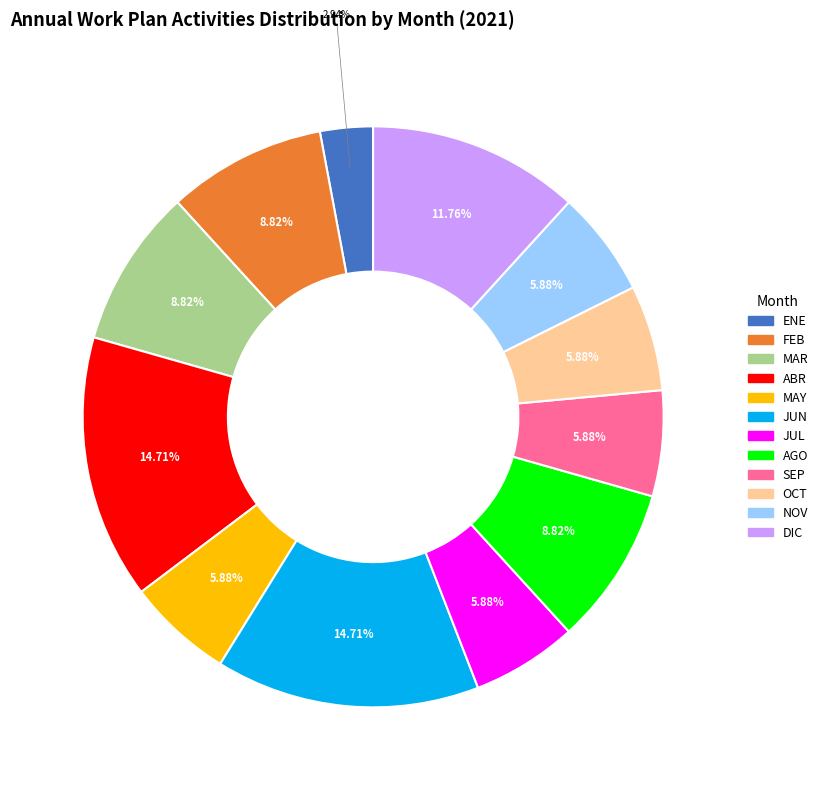

Is it true that MAY is 1% of the pie?

False